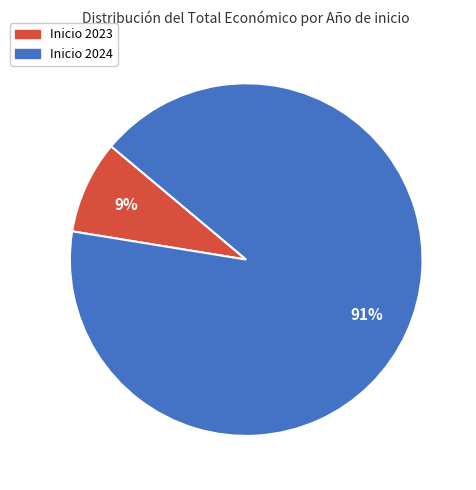

To the nearest percent, what is the average slice percentage?

50%